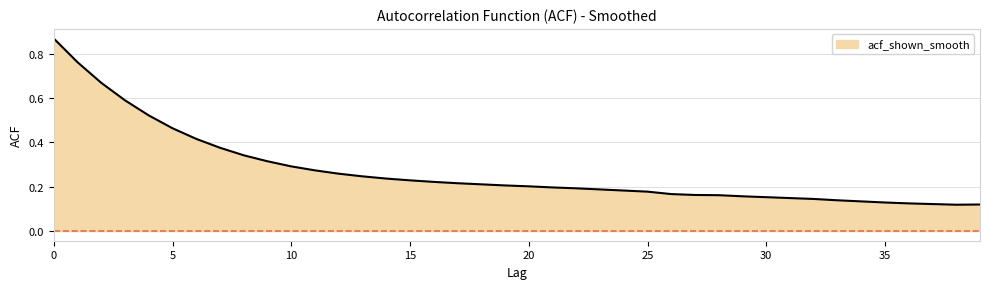

How many values are between 0 and 1?

40